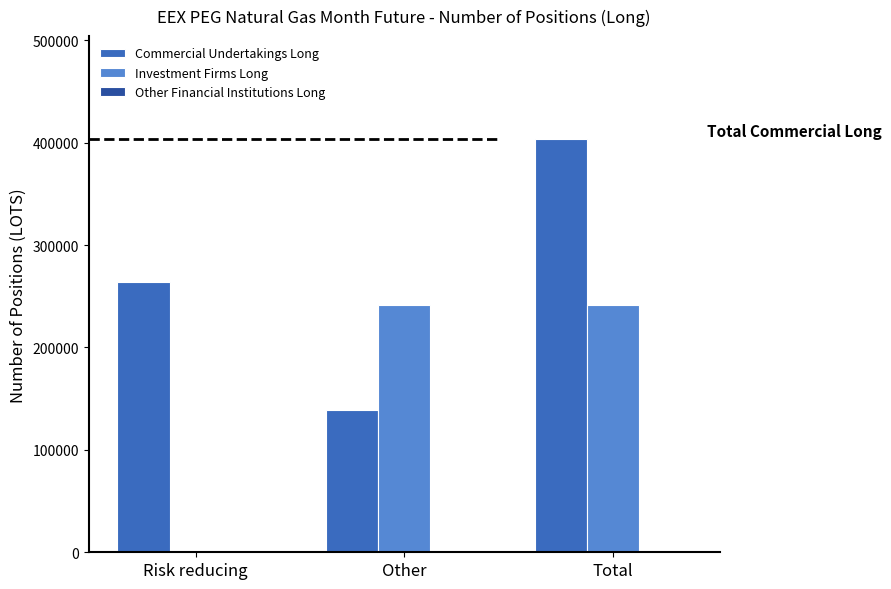

Between Risk reducing and Total, which series saw the biggest shift?

Investment Firms Long